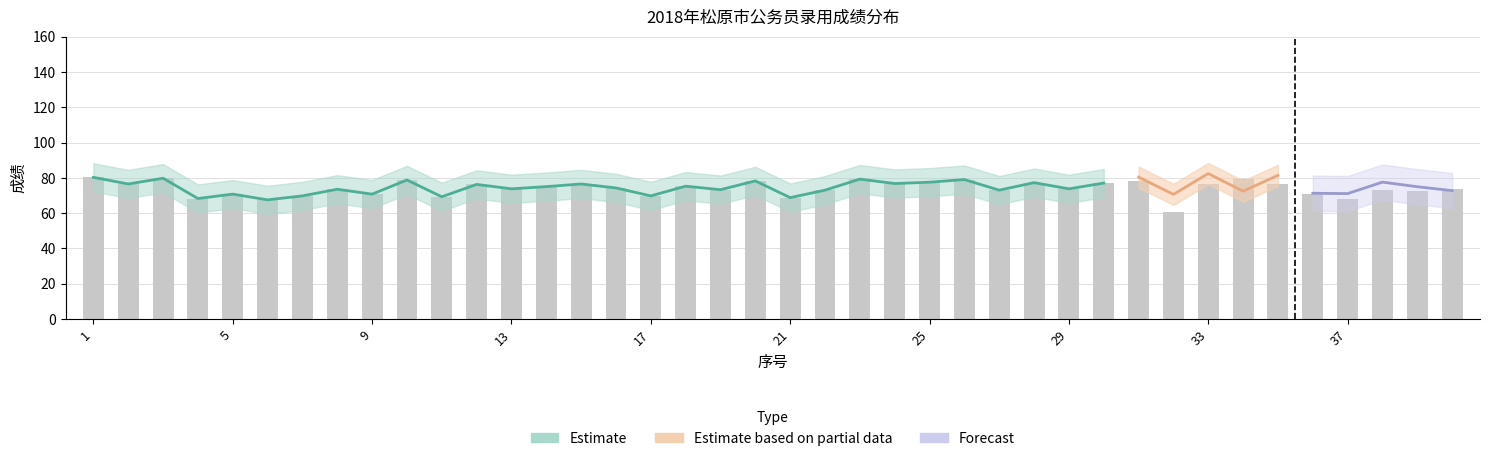

Between 7 and 24, which is larger?

24